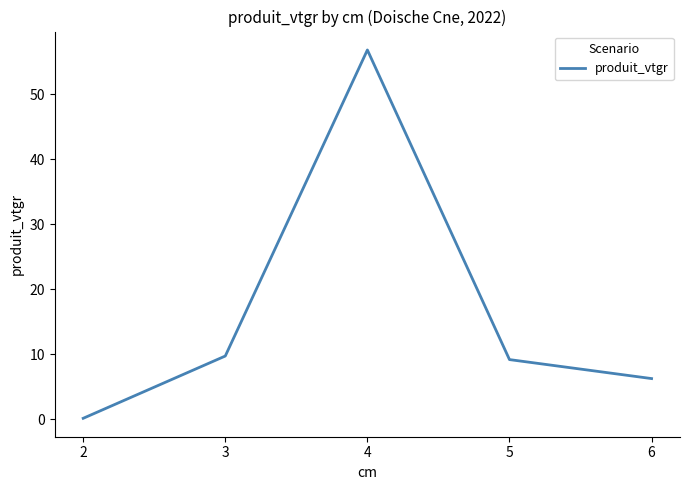

Where is the first local maximum?

4